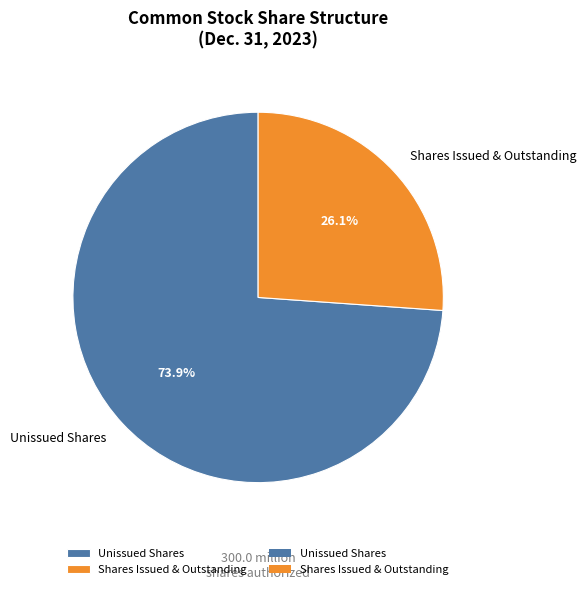

Do Shares Issued & Outstanding and Unissued Shares together represent more than half of the pie?

Yes